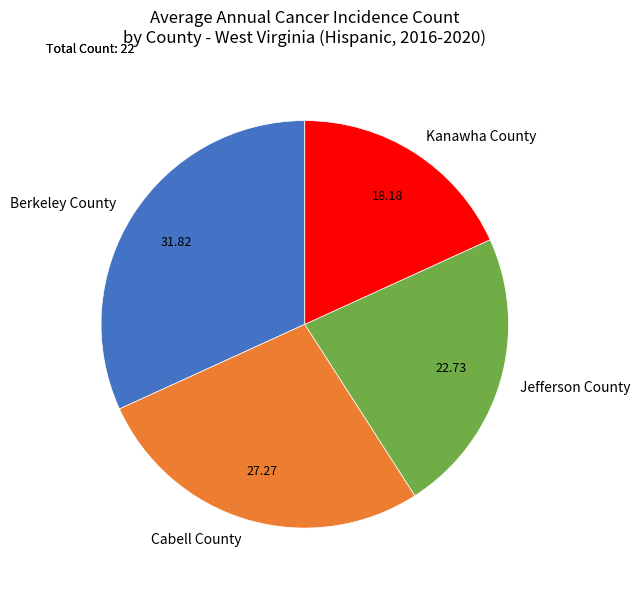

Which slice is the largest?

Berkeley County